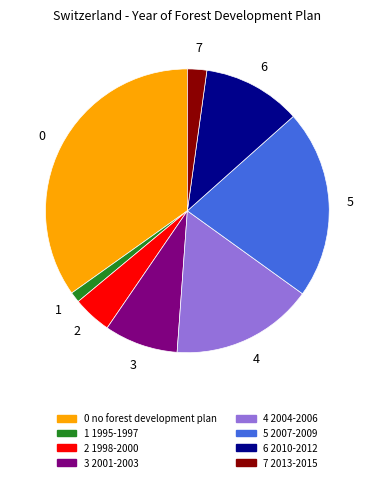

Is there any slice that represents more than half of the pie?

No